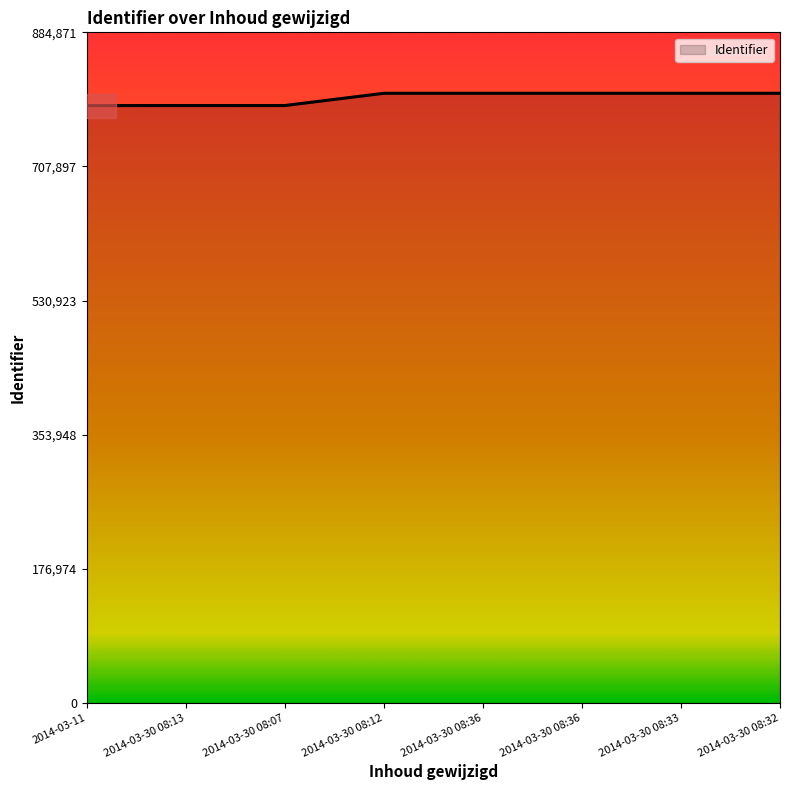

The chart shows a value of 1378502 at 2014-03-30 08:12. True or false?

False